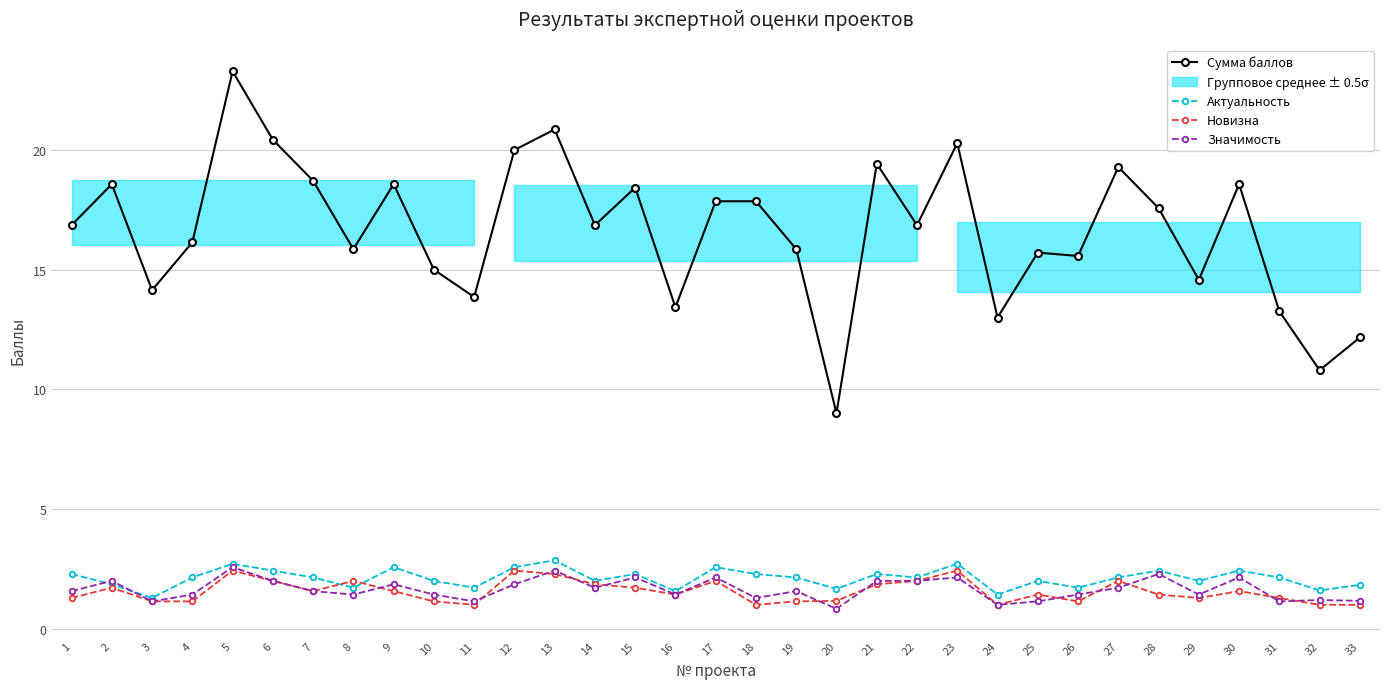

True or false: Значимость has more than 0 points higher than both neighbors.

True